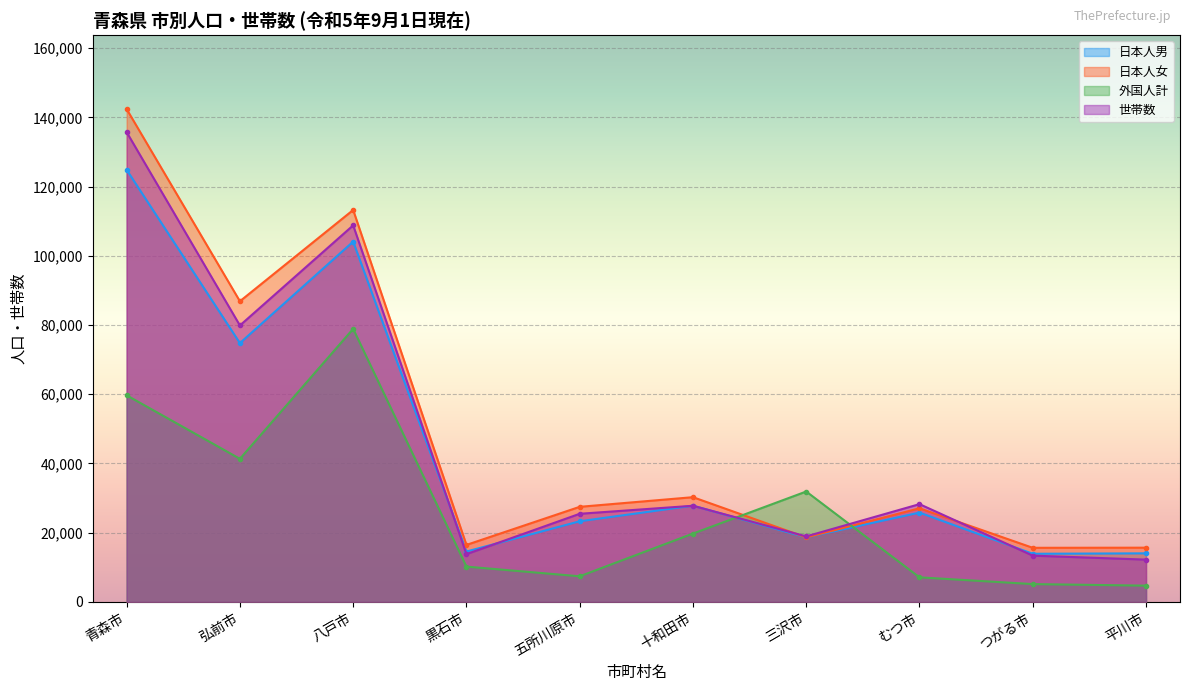

List the labels in order of 外国人計 value, largest first.

八戸市, 青森市, 弘前市, 三沢市, 十和田市, 黒石市, 五所川原市, むつ市, つがる市, 平川市